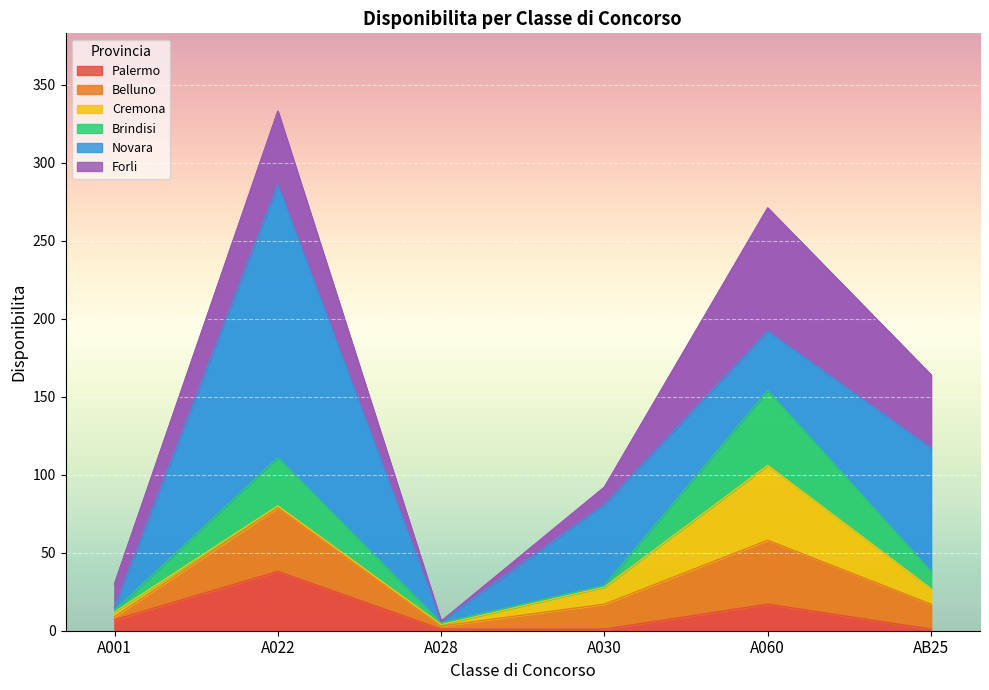

Where is Palermo nearest to the value 19?

A060